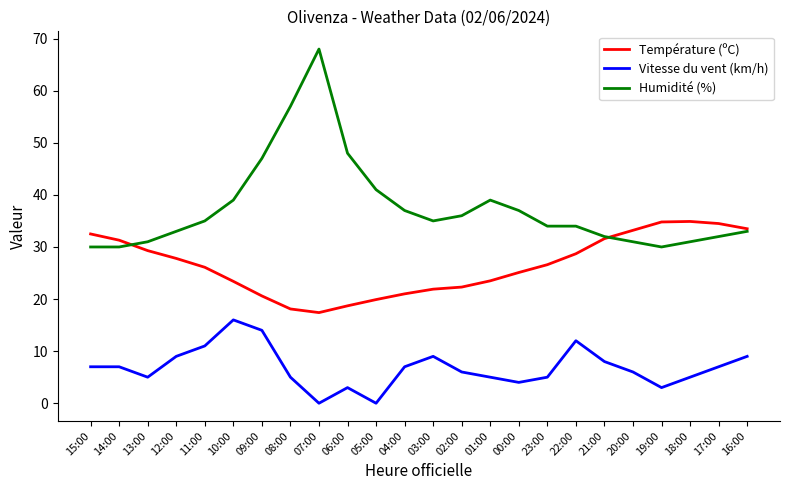

What is the approximate value of Vitesse du vent (km/h) at 22:00?

12.0